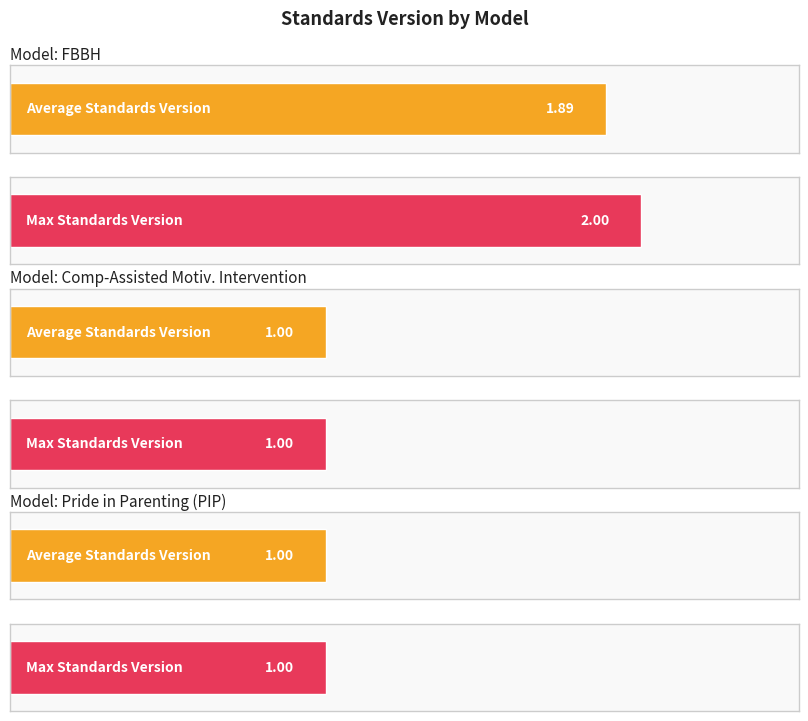

What is the label of the 3rd bar from the left?

Pride in Parenting (PIP)